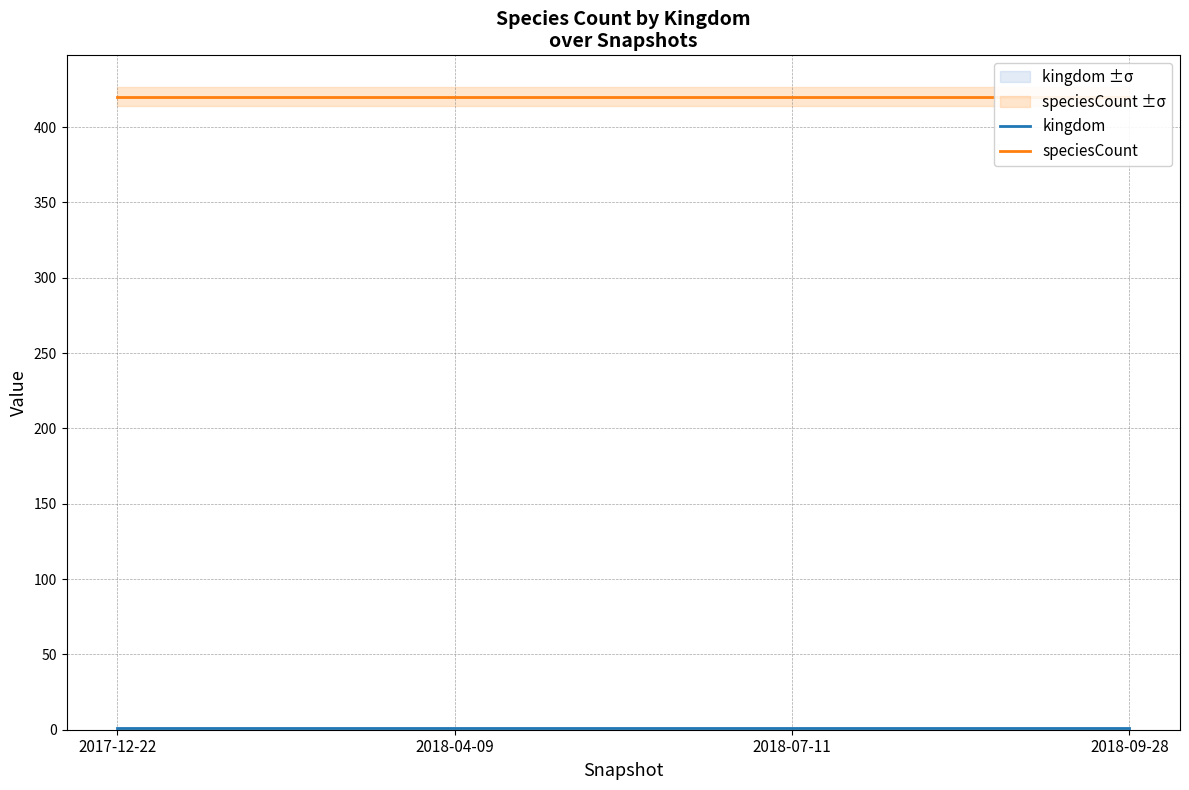

List the labels in order of speciesCount value, largest first.

2017-12-22, 2018-04-09, 2018-07-11, 2018-09-28